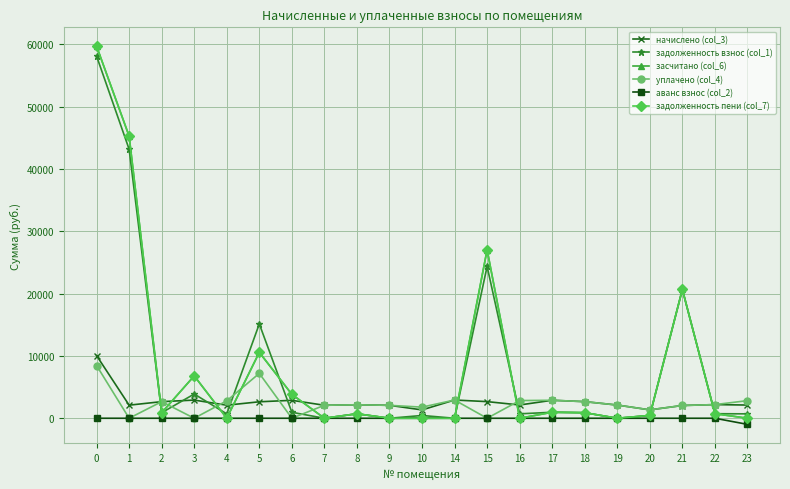

At which label is задолженность взнос (col_1) closest to 29063?

15